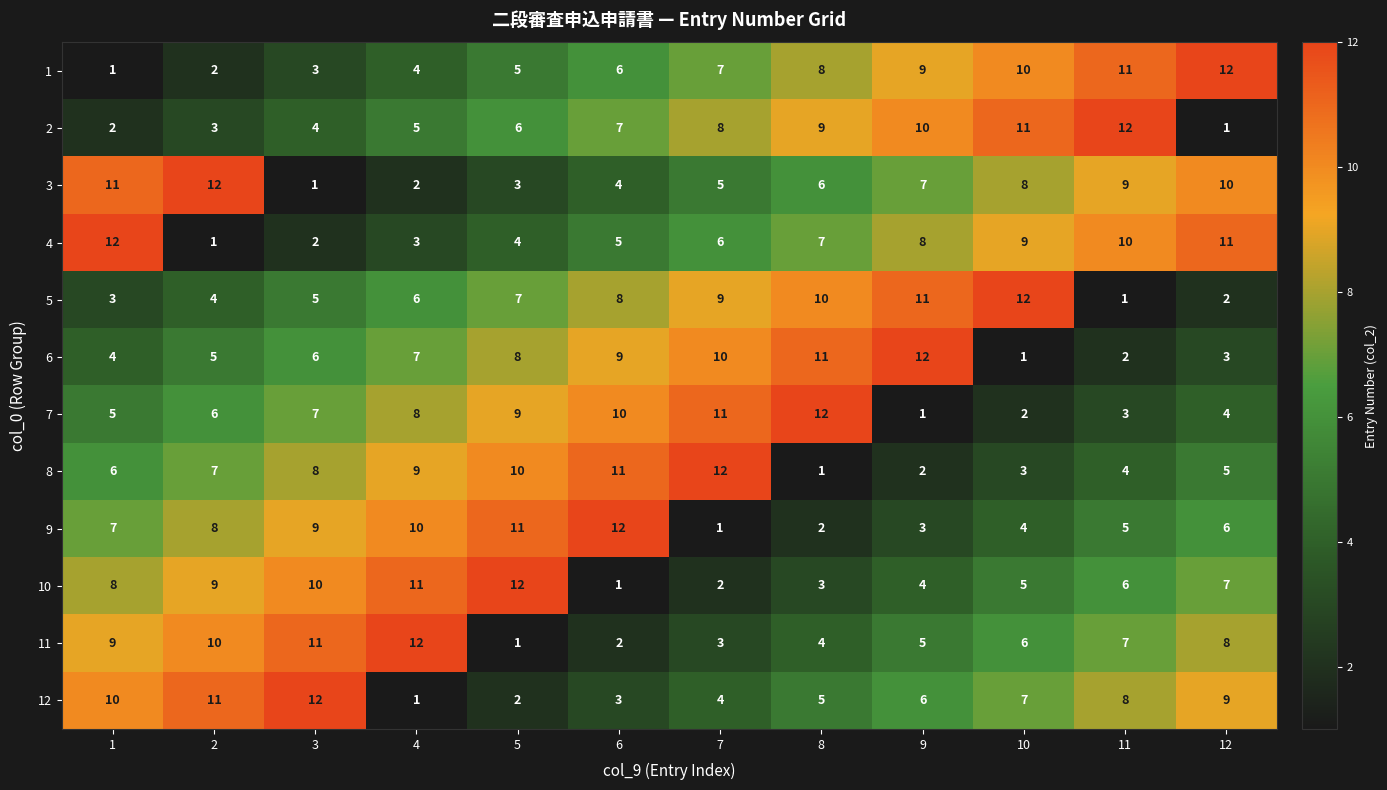

At how many categories does at least one series exceed 4?

12